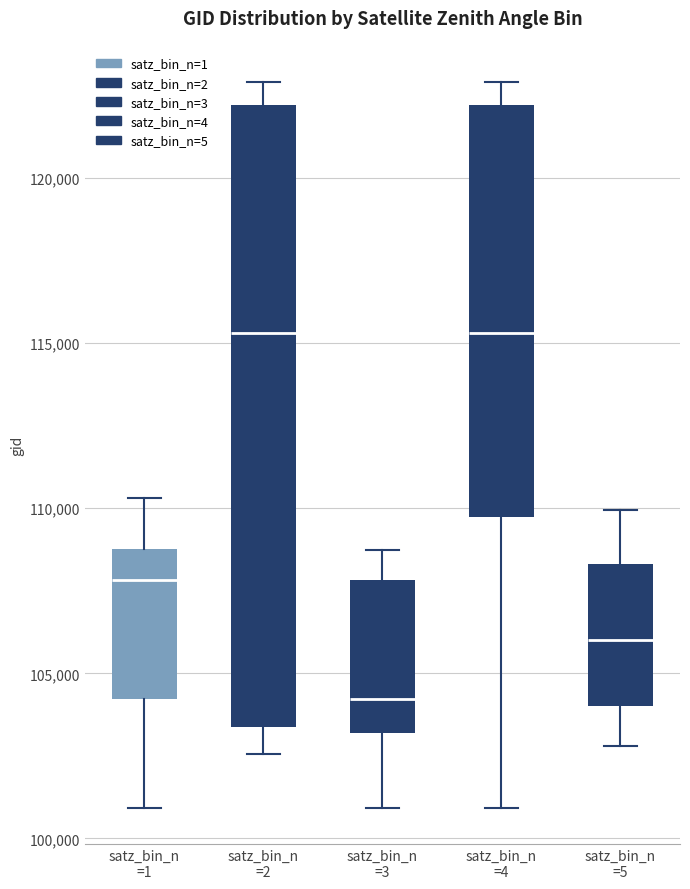

Reading left to right, read every box against the y-axis: the position of its median line, the range the box covers, and the ends of its whiskers. The values are not printed on the chart, so give them approximately, as read against the axis.

satz_bin_n =1: median 108000, box 104000 to 109000, whiskers 101000 to 110500
satz_bin_n =2: median 115500, box 103500 to 122000, whiskers 102500 to 123000
satz_bin_n =3: median 104000, box 103000 to 108000, whiskers 101000 to 108500
satz_bin_n =4: median 115500, box 109500 to 122000, whiskers 101000 to 123000
satz_bin_n =5: median 106000, box 104000 to 108500, whiskers 103000 to 110000